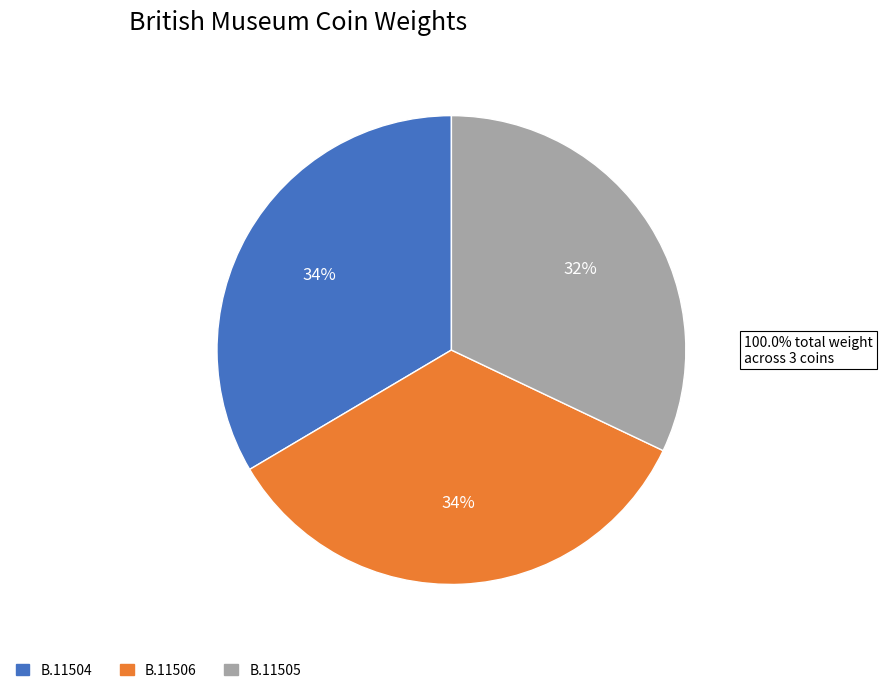

What percentage is the B.11504 slice, to the nearest percent?

34%